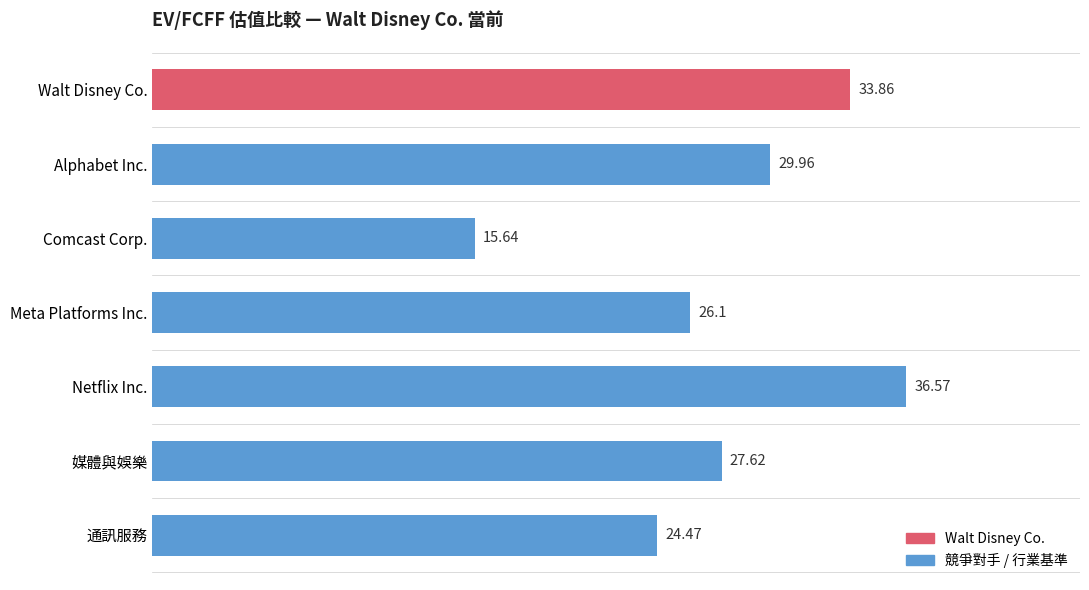

What is the maximum value shown in the chart?

36.6